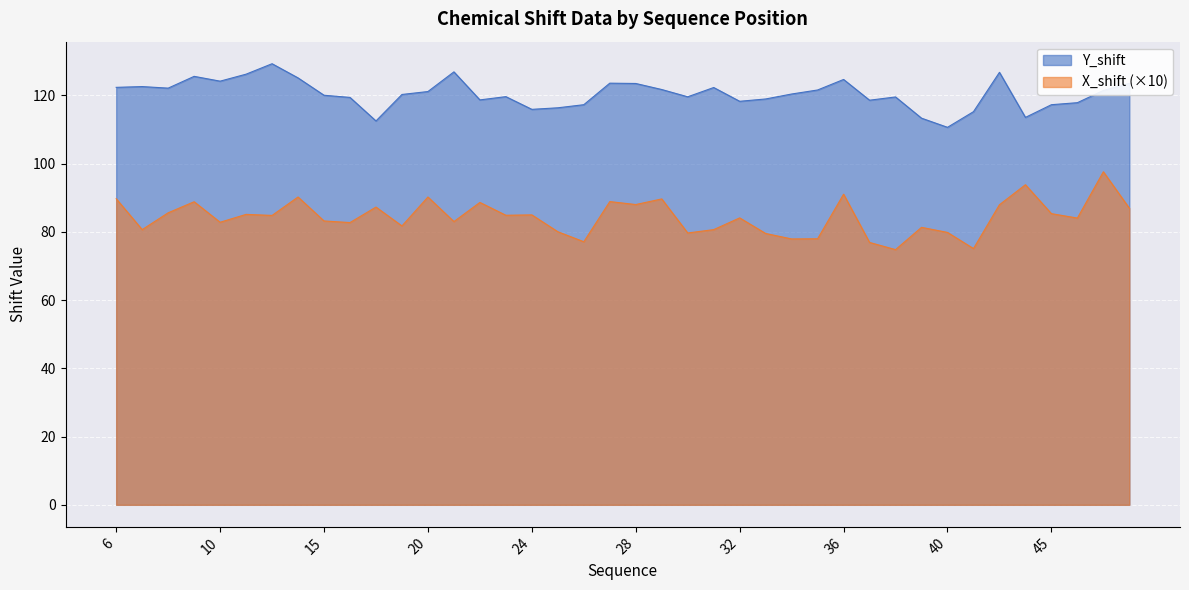

Count the number of categories in the chart.

40